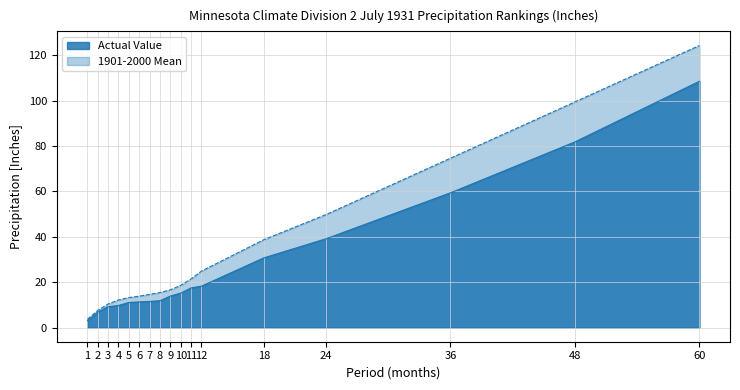

Which category has the highest value in the 1901-2000 Mean series?

60